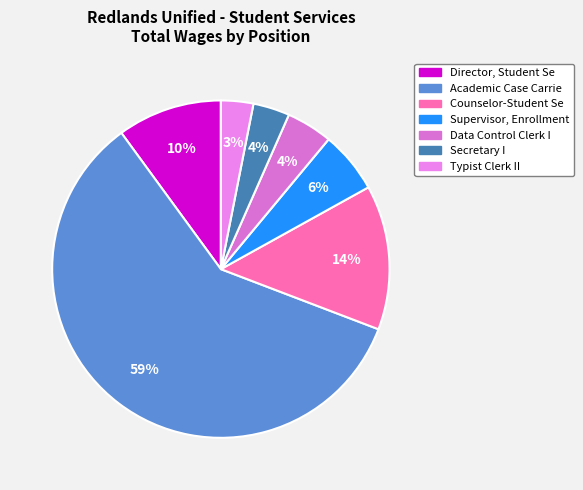

What is the change in value from Director, Student Se to Counselor-Student Se?

+52380